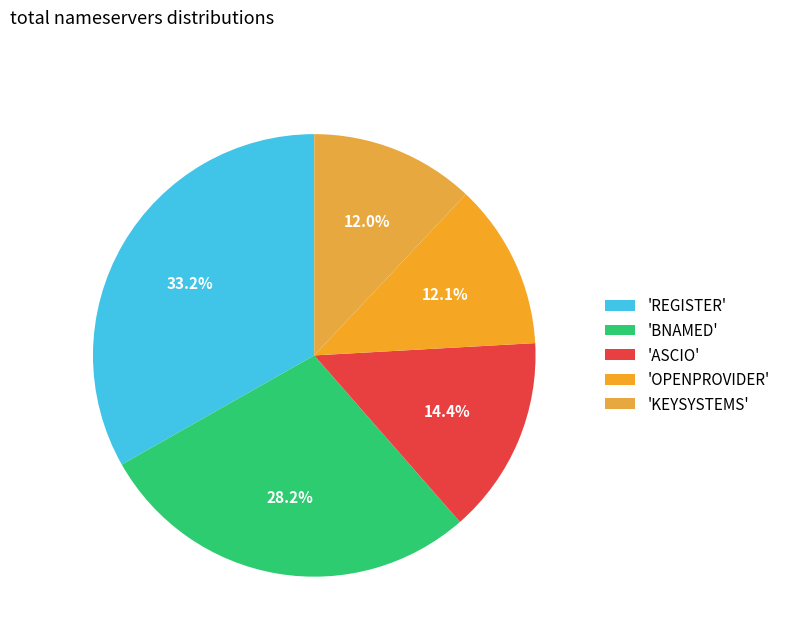

Count the number of slices in the pie.

5